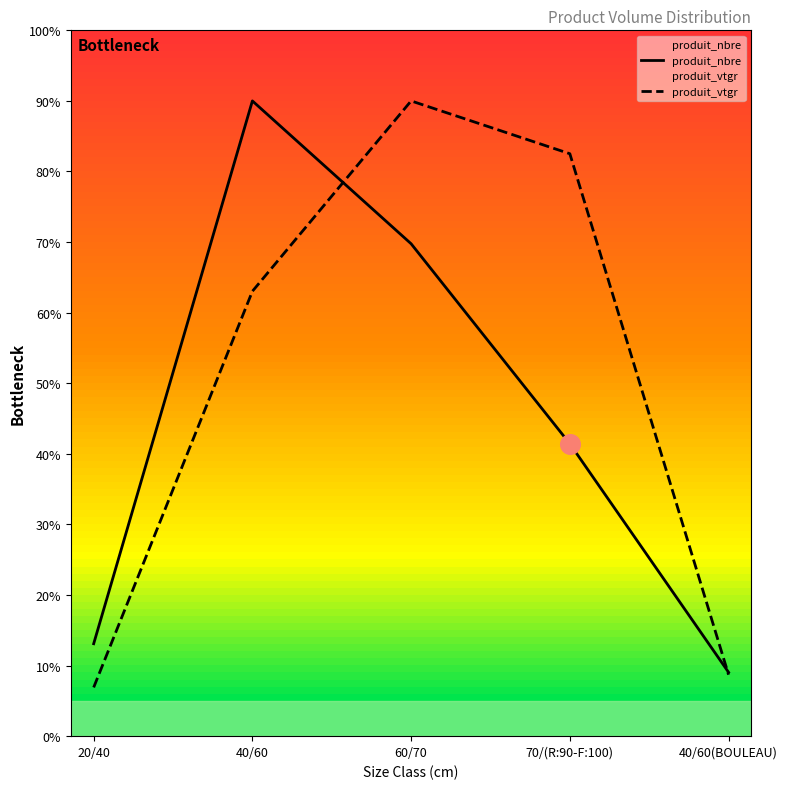

What is the total value across all series at 20/40?

20.0